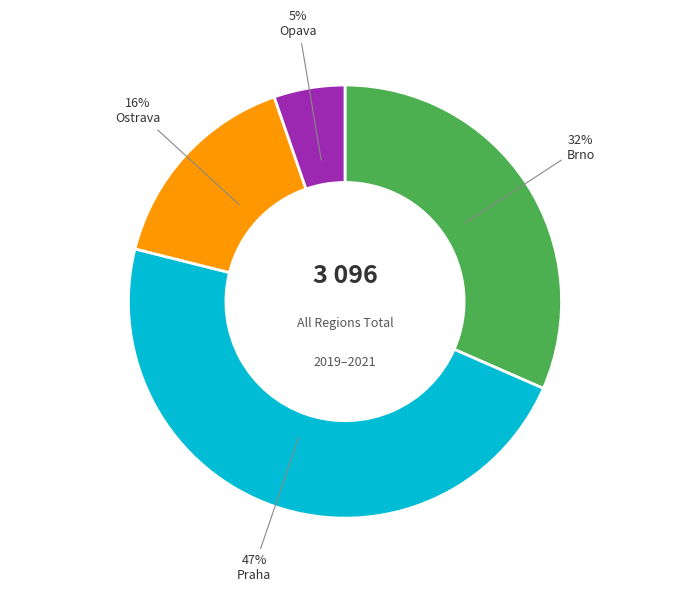

How many slices are in this pie chart?

4